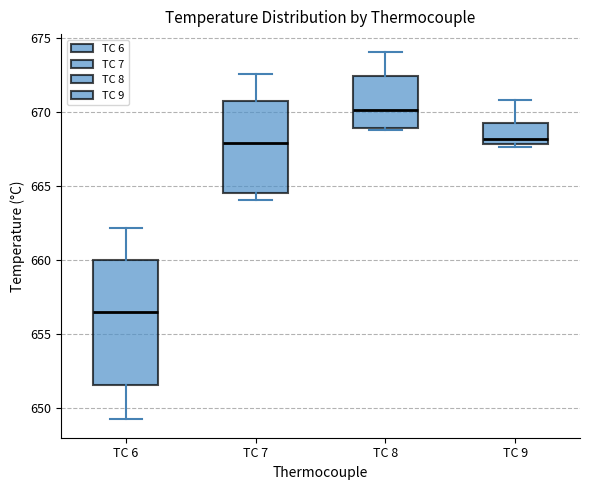

Which box is the tallest, from its lower edge to its upper edge?

TC 6